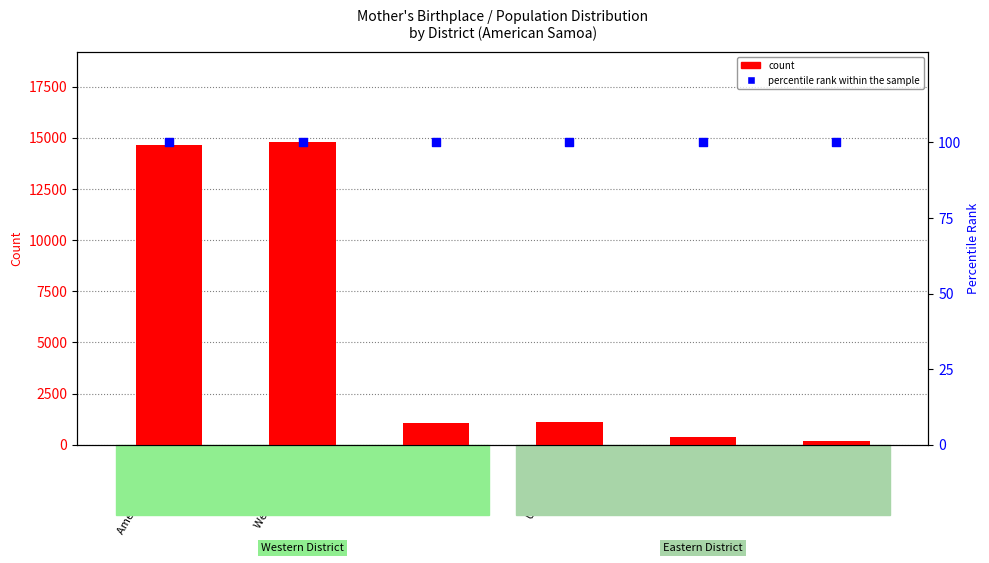

Which series reaches the maximum Y coordinate?

count